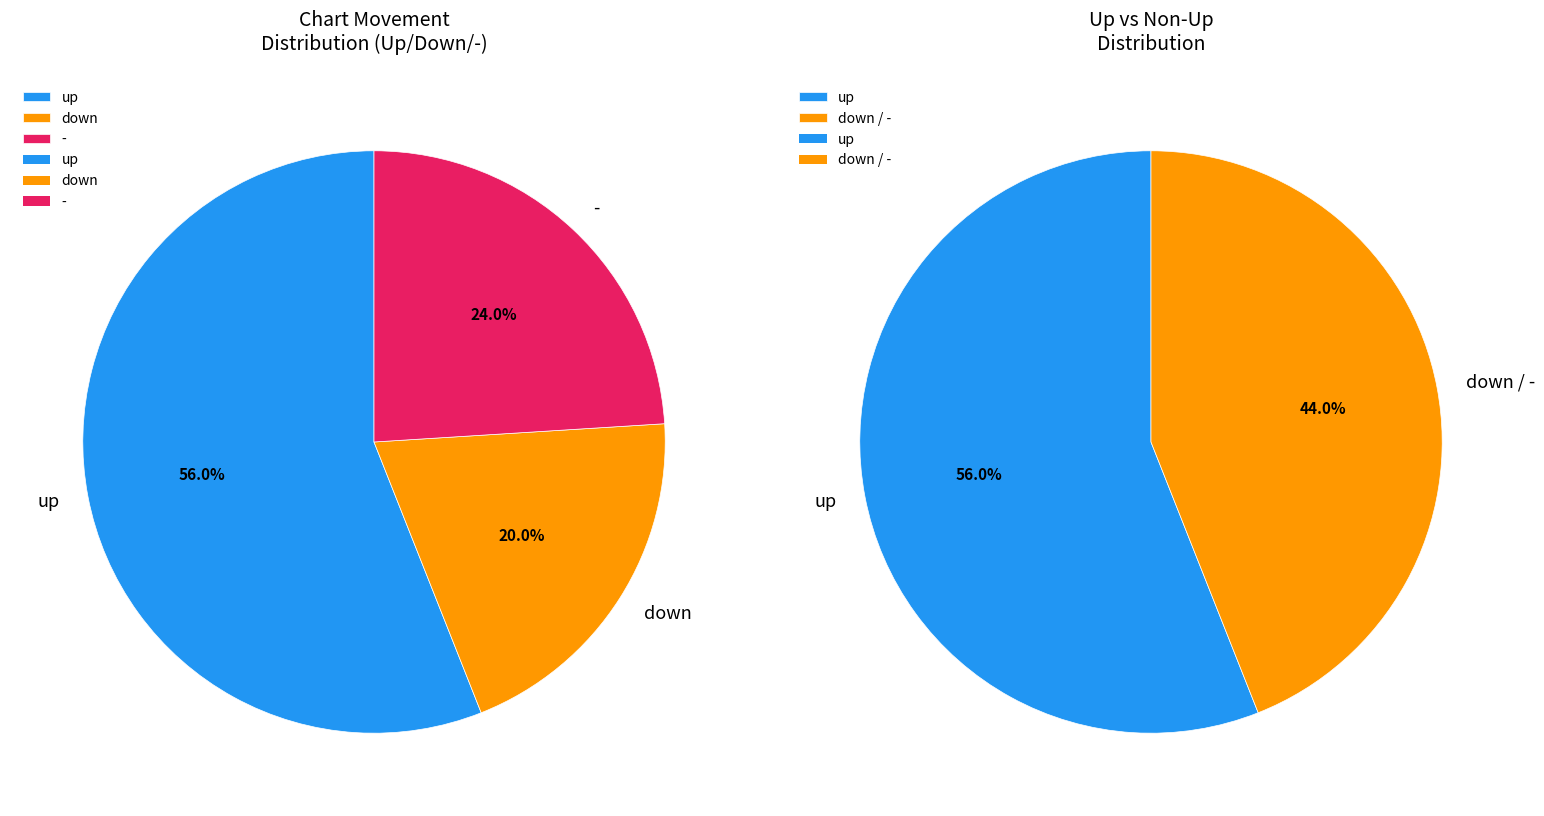

Between up and -, which is larger?

up